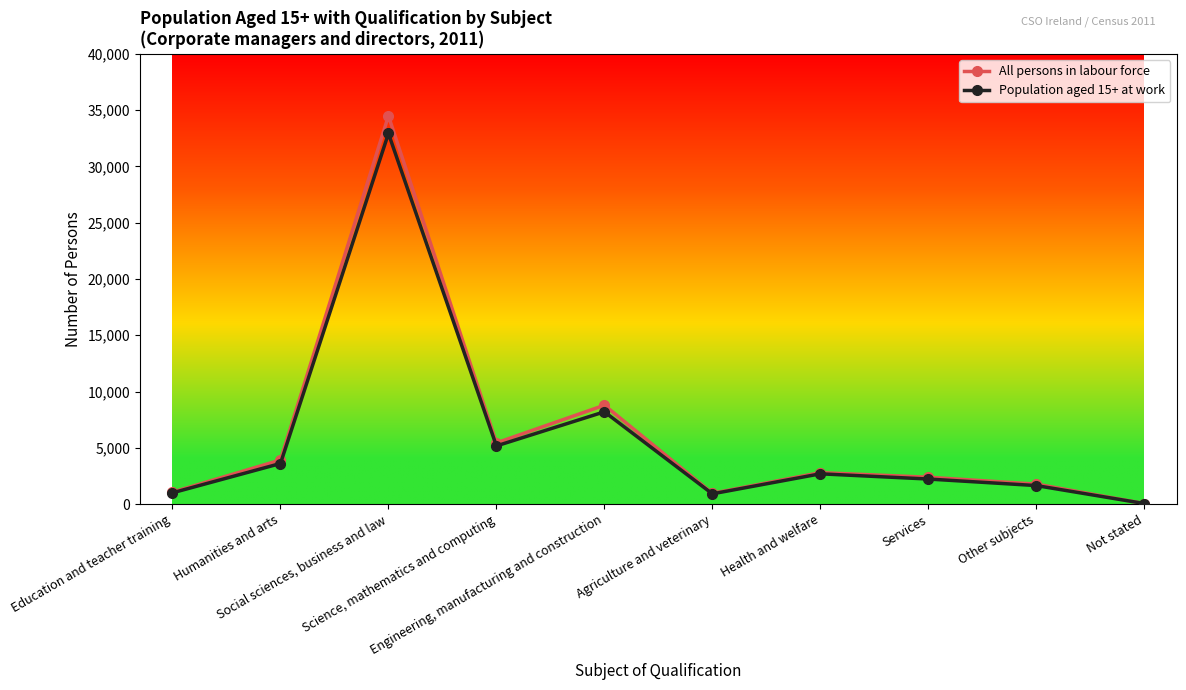

Which series has the largest range (max minus min)?

All persons in labour force